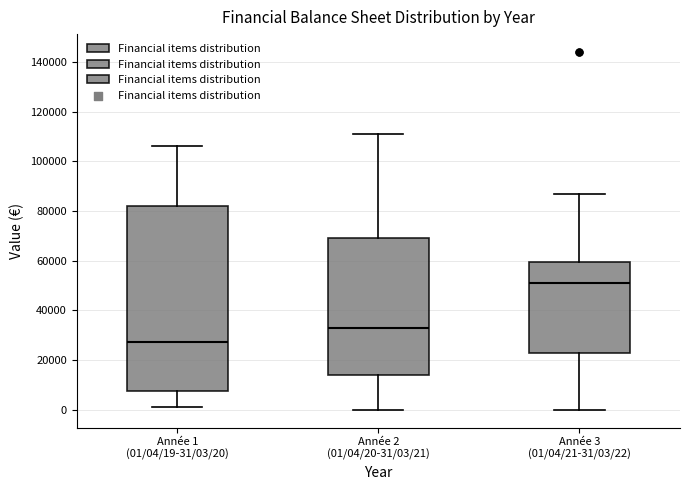

Which box's median line is the highest?

Année 3 (01/04/21-31/03/22)